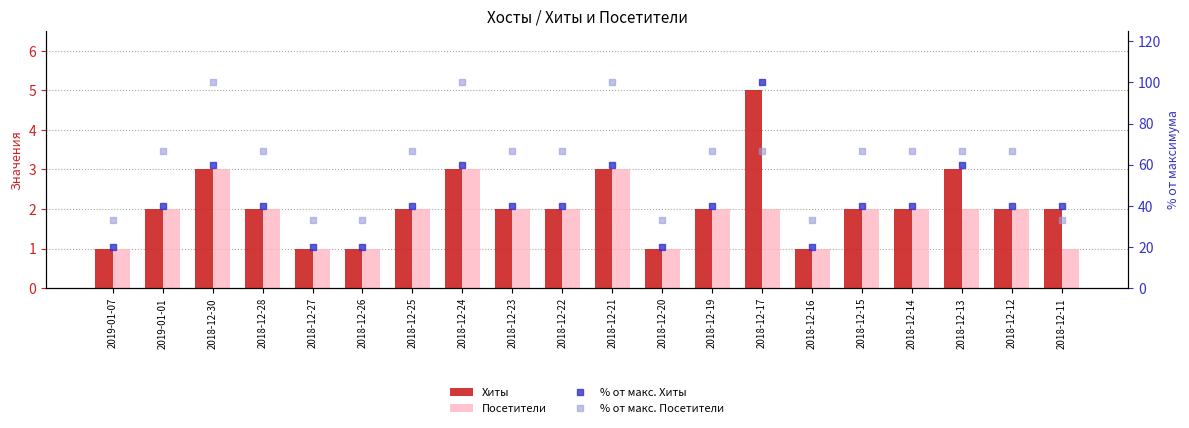

Which series has the largest total across all categories?

% от макс. Посетители